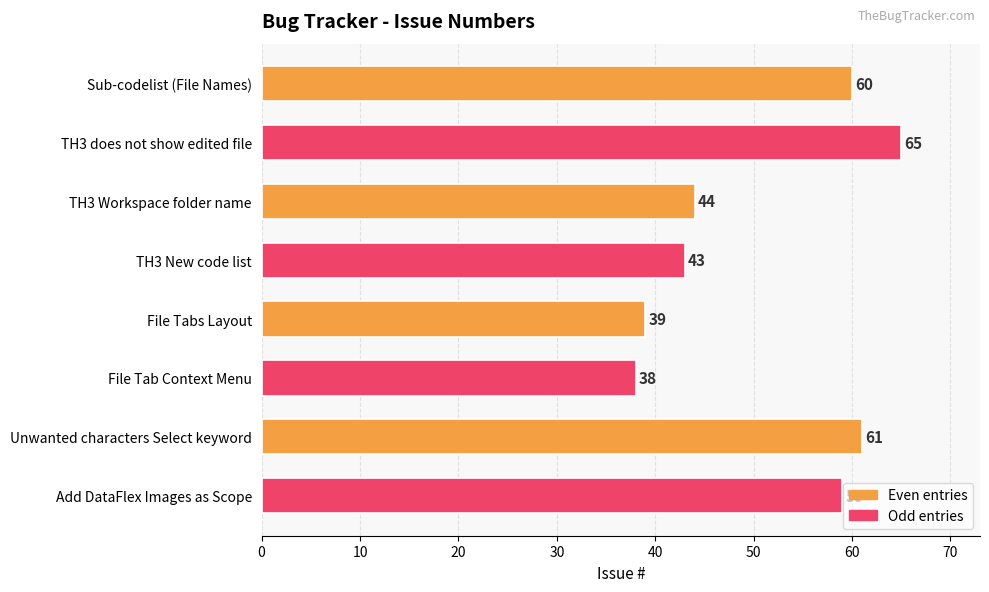

Are the bars horizontal?

Yes